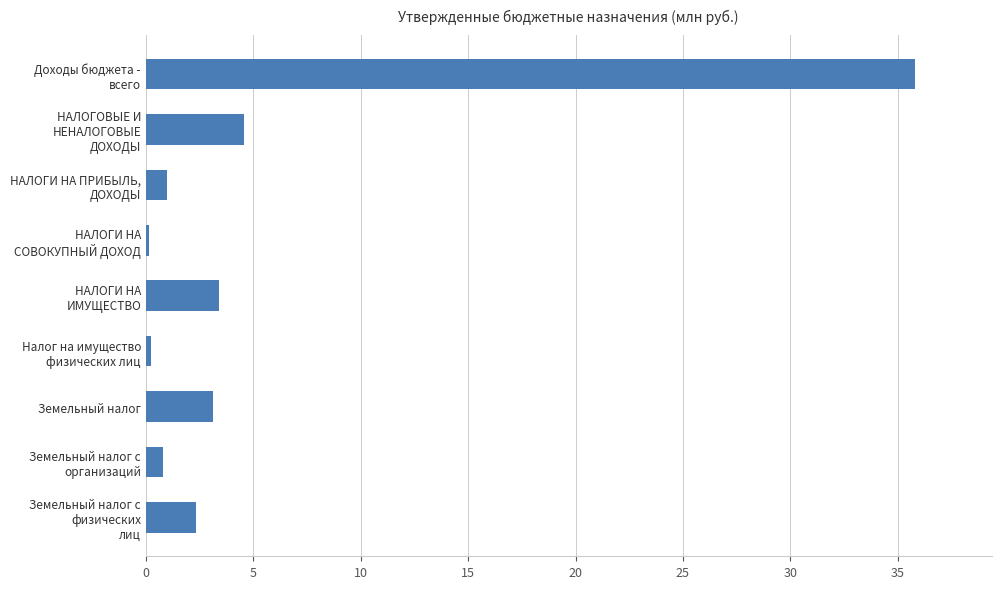

What is the difference between the second highest and second lowest values?

4.3